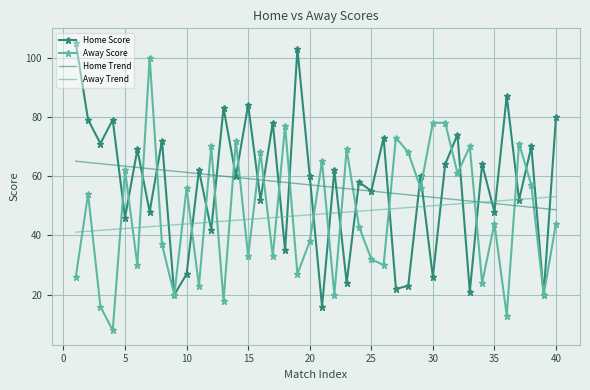

True or false: Away Trend and Away Score intersect in this chart.

True